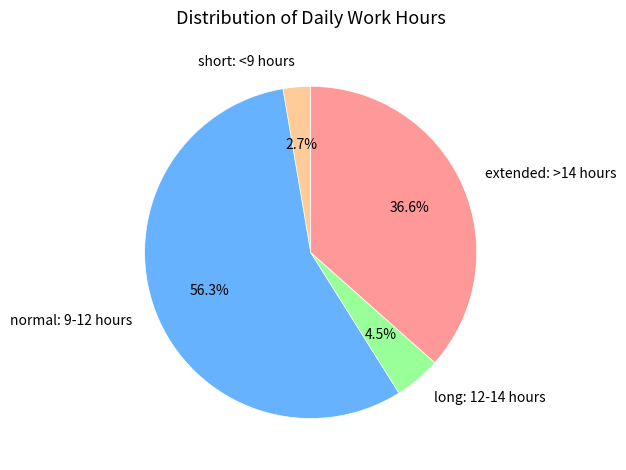

Which slice is the largest?

normal: 9-12 hours